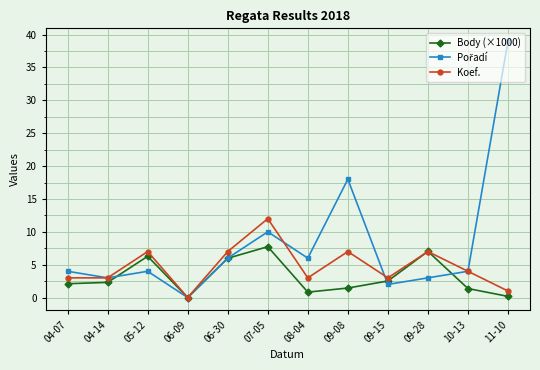

What is the maximum value shown in the chart?

39.0